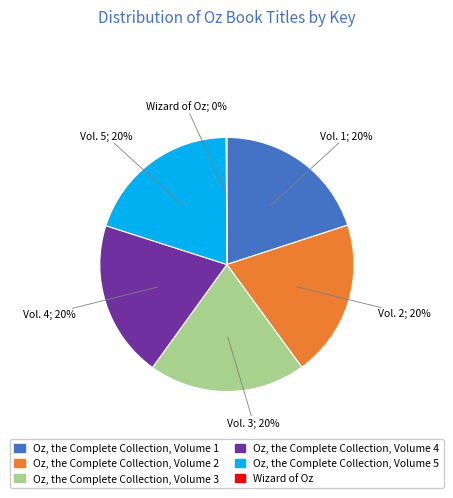

Approximately how many times larger is the value at Oz, the Complete Collection, Volume 5 compared to Oz, the Complete Collection, Volume 1?

1.0